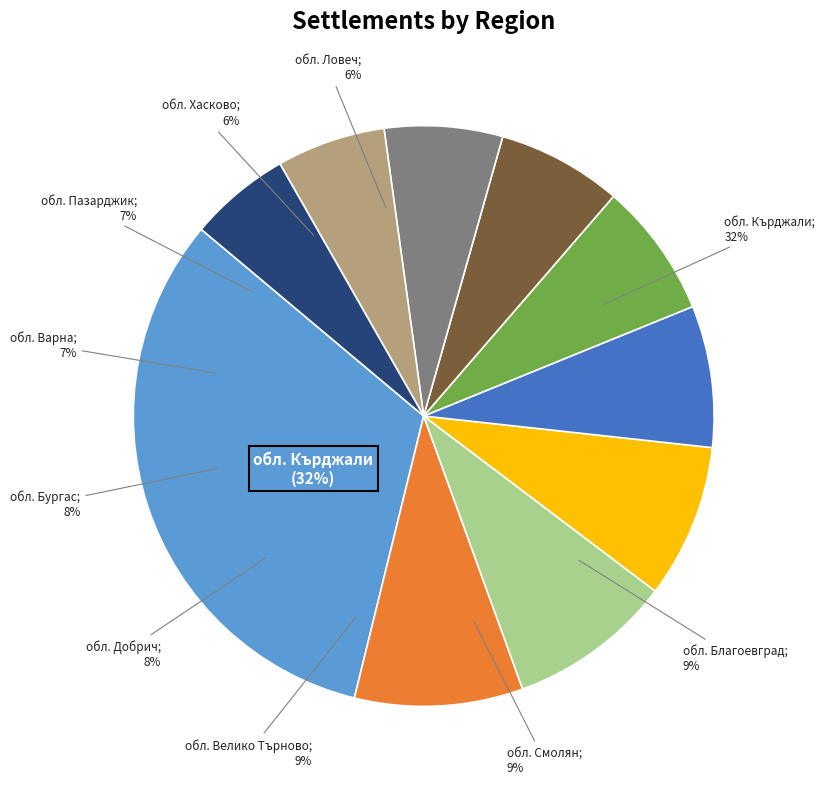

To the nearest percent, what is the average slice percentage?

10%